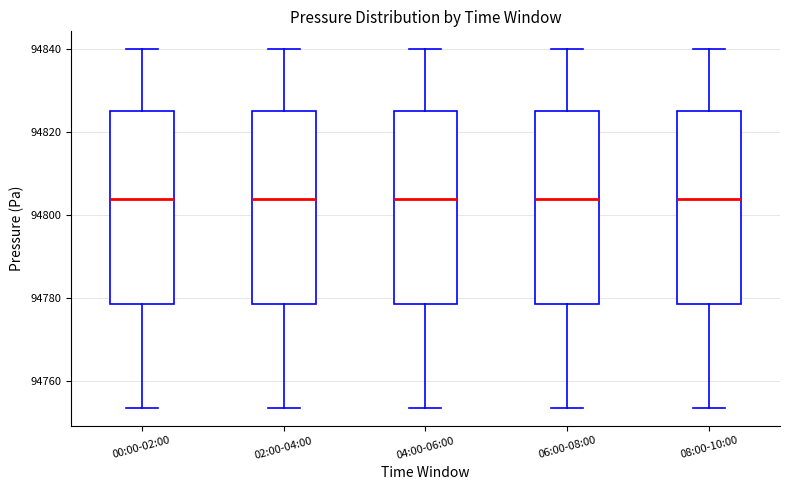

Where does the upper whisker of the box for 06:00-08:00 end on the y-axis? The values are not printed on the chart, so give them approximately, as read against the axis.

94840